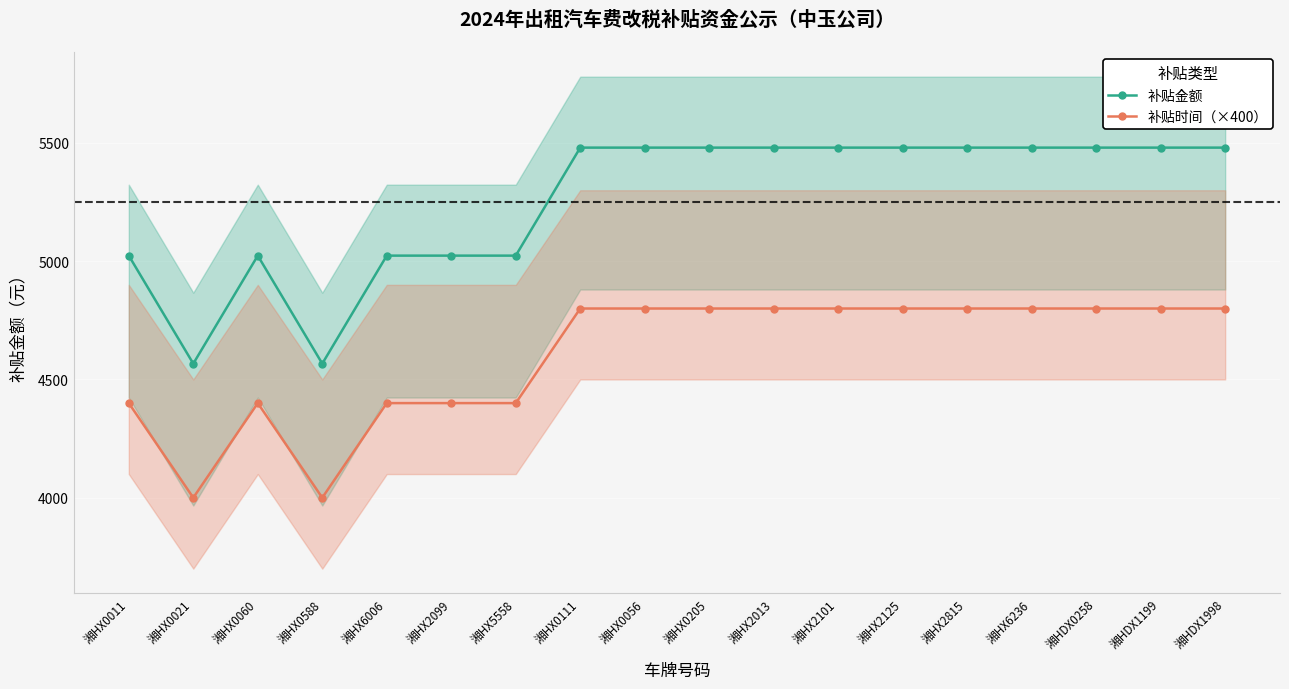

What is the total value across all series at 湘HDX0258?

10280.3